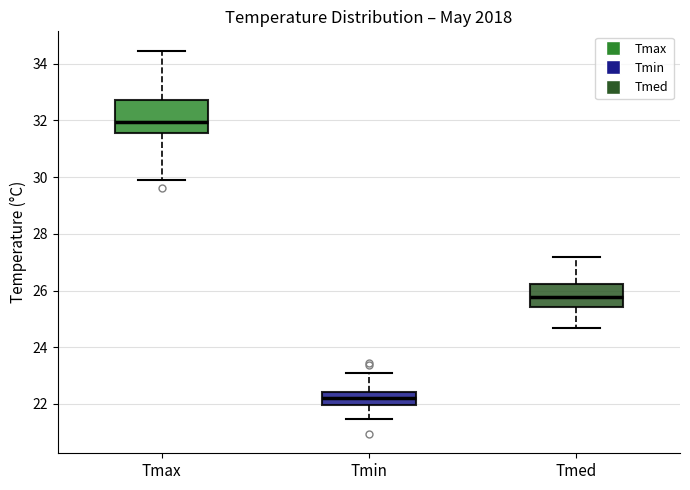

Reading left to right, transcribe this box plot: for each box, give where its median line is, the range the box spans, and where its two whiskers end, as read against the y-axis. The values are not printed on the chart, so give them approximately, as read against the axis.

Tmax: median 32.0, box 31.6 to 32.8, whiskers 30.0 to 34.4
Tmin: median 22.2, box 22.0 to 22.4, whiskers 21.4 to 23.0
Tmed: median 25.8, box 25.4 to 26.2, whiskers 24.6 to 27.2